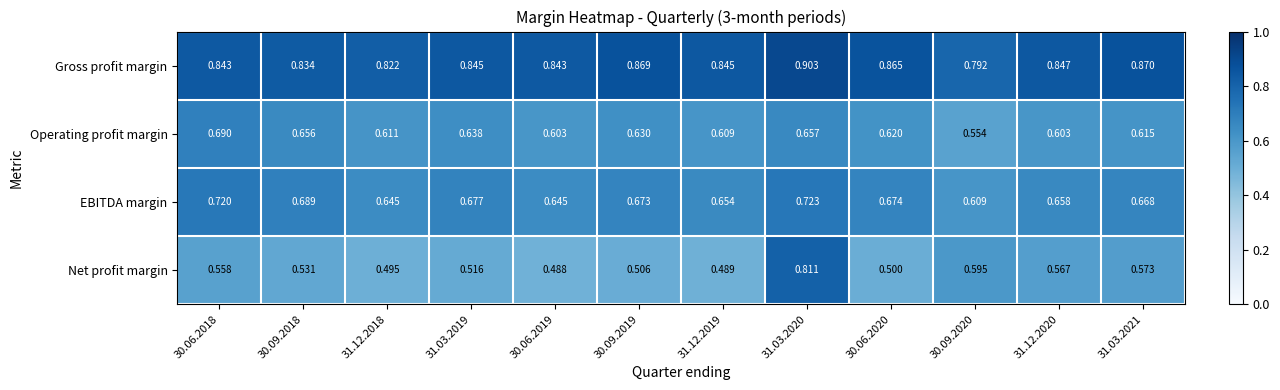

Which series has the largest total across all categories?

Gross profit margin